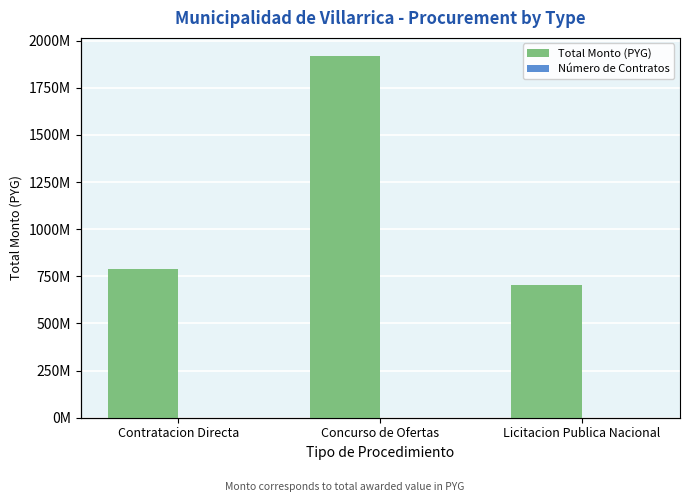

What is the highest value of the Total Monto (PYG) series?

1918608700